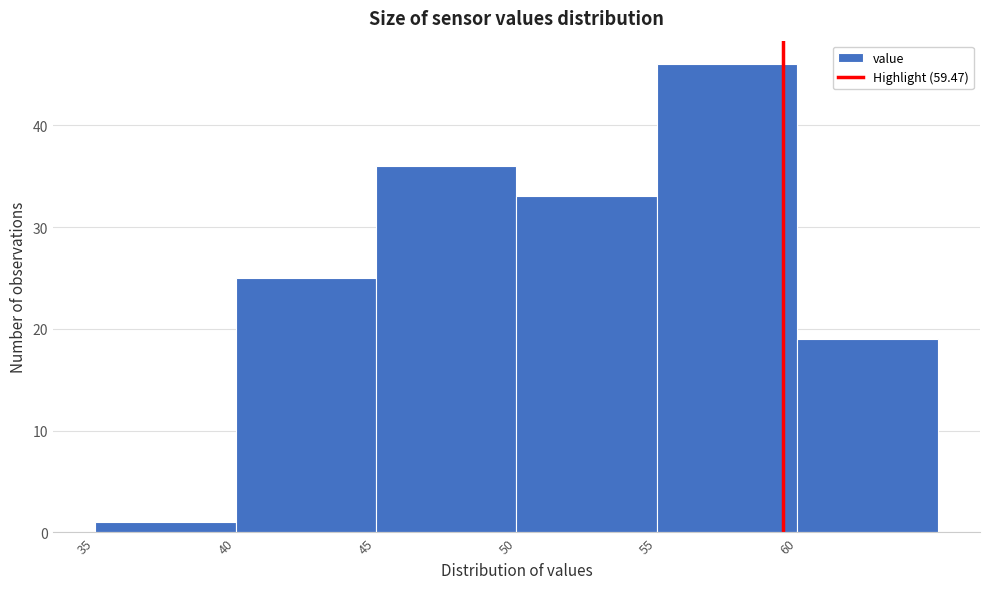

Over which range of the x-axis is the bar tallest?

55 to 60